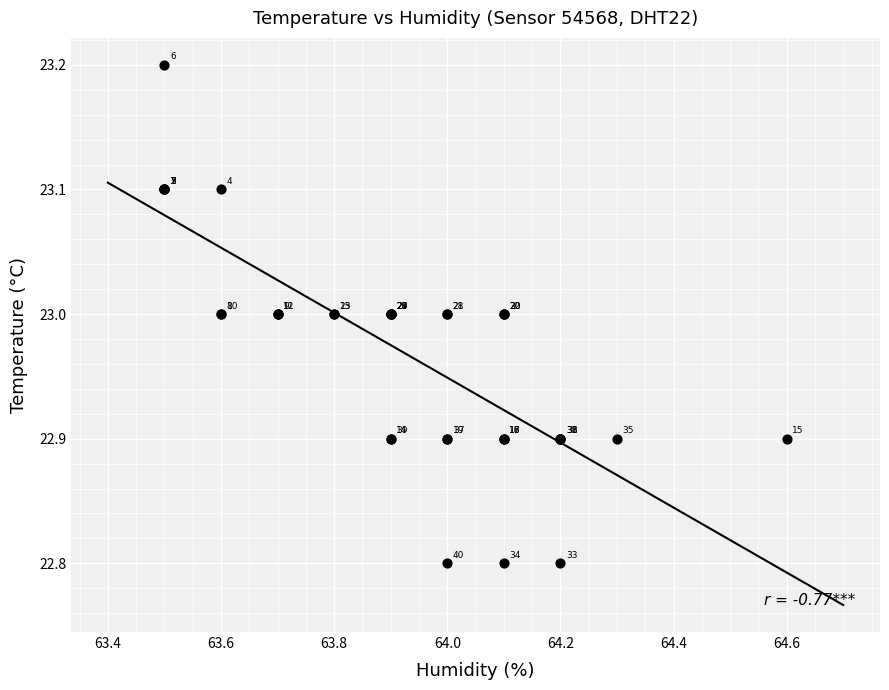

What Y value in the scatter plot is closest to 23?

23.0